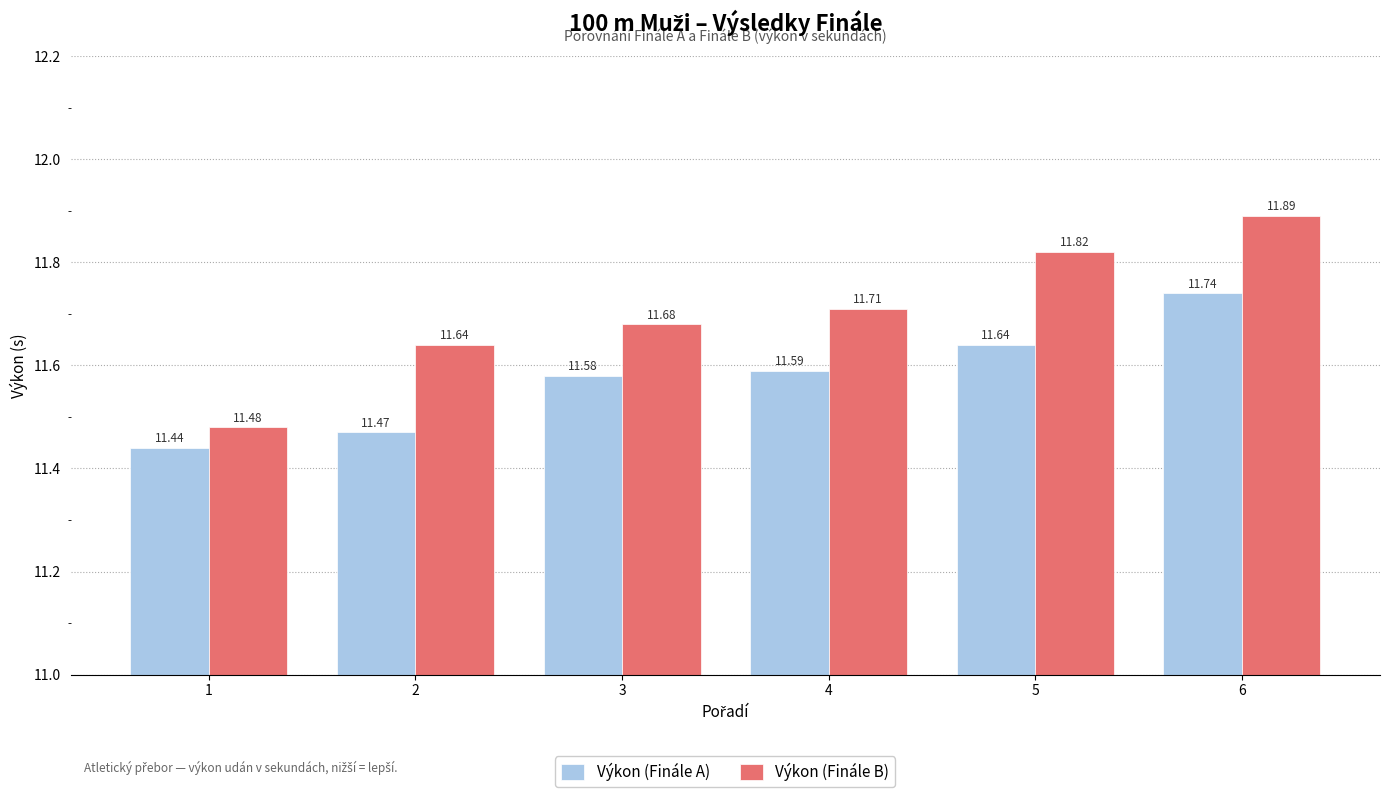

Rank the series by their average value, from lowest to highest.

Výkon (Finále A), Výkon (Finále B)